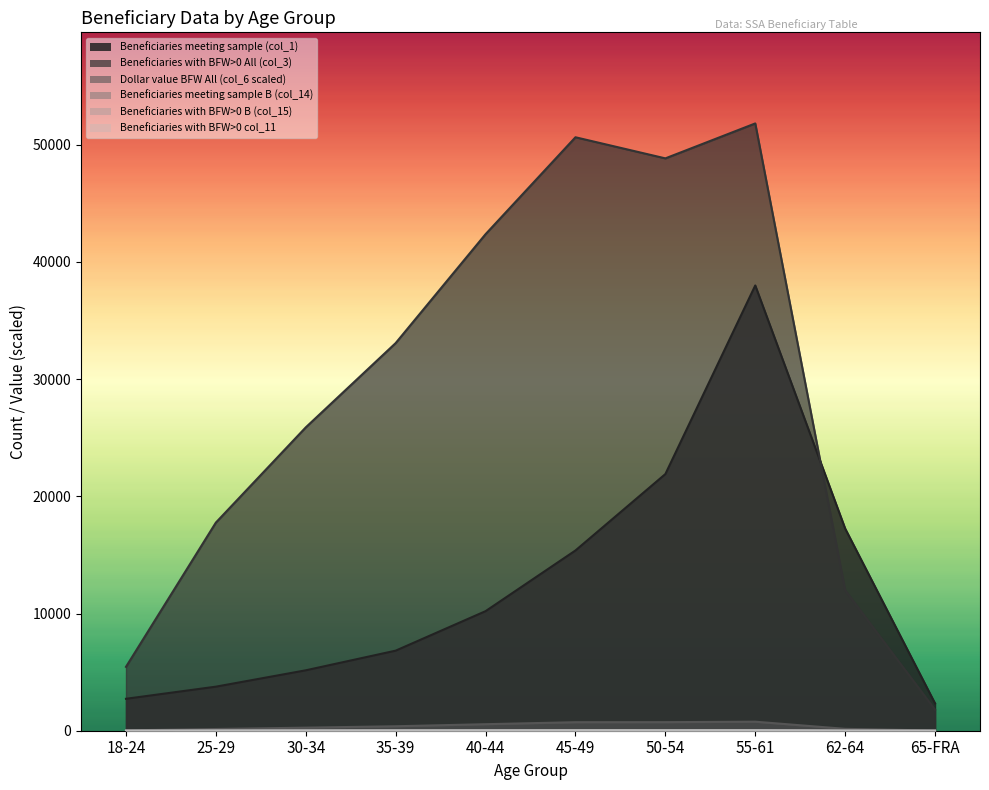

True or false: Beneficiaries with BFW>0 All (col_3) has a value of 13179.1 at 55-61.

False